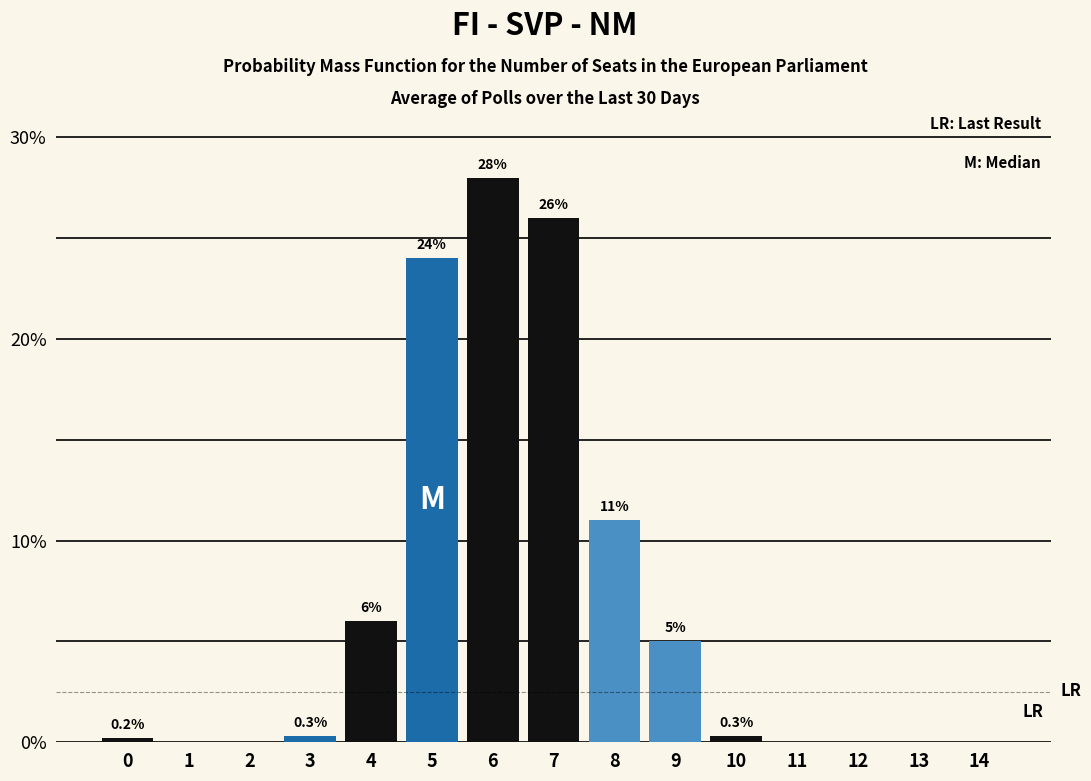

Reading left to right, extract all data points from this chart.

0=0.2	1=0.0	2=0.0	3=0.3	4=6.0	5=24.0	6=28.0	7=26.0	8=11.0	9=5.0	10=0.3	11=0.0	12=0.0	13=0.0	14=0.0